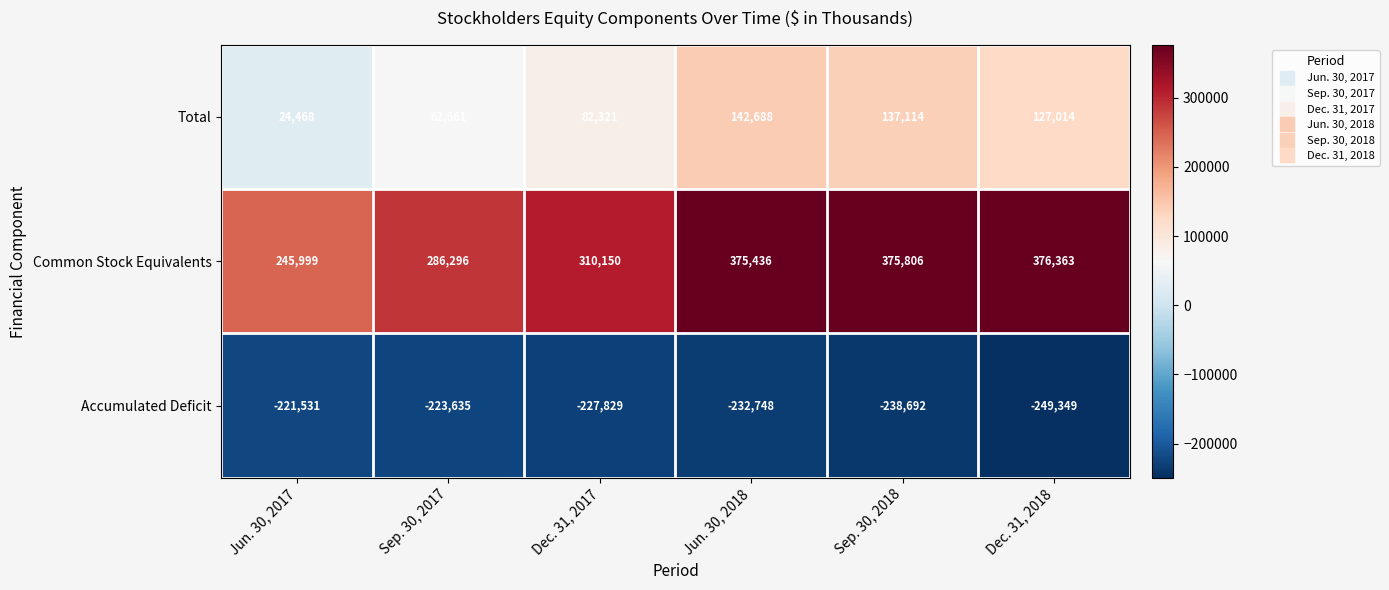

Reading left to right, extract all data points from this chart.

Total: Jun. 30, 2017=24468	Sep. 30, 2017=62661	Dec. 31, 2017=82321	Jun. 30, 2018=142688	Sep. 30, 2018=137114	Dec. 31, 2018=127014
Common Stock Equivalents: Jun. 30, 2017=245999	Sep. 30, 2017=286296	Dec. 31, 2017=310150	Jun. 30, 2018=375436	Sep. 30, 2018=375806	Dec. 31, 2018=376363
Accumulated Deficit: Jun. 30, 2017=-221531	Sep. 30, 2017=-223635	Dec. 31, 2017=-227829	Jun. 30, 2018=-232748	Sep. 30, 2018=-238692	Dec. 31, 2018=-249349